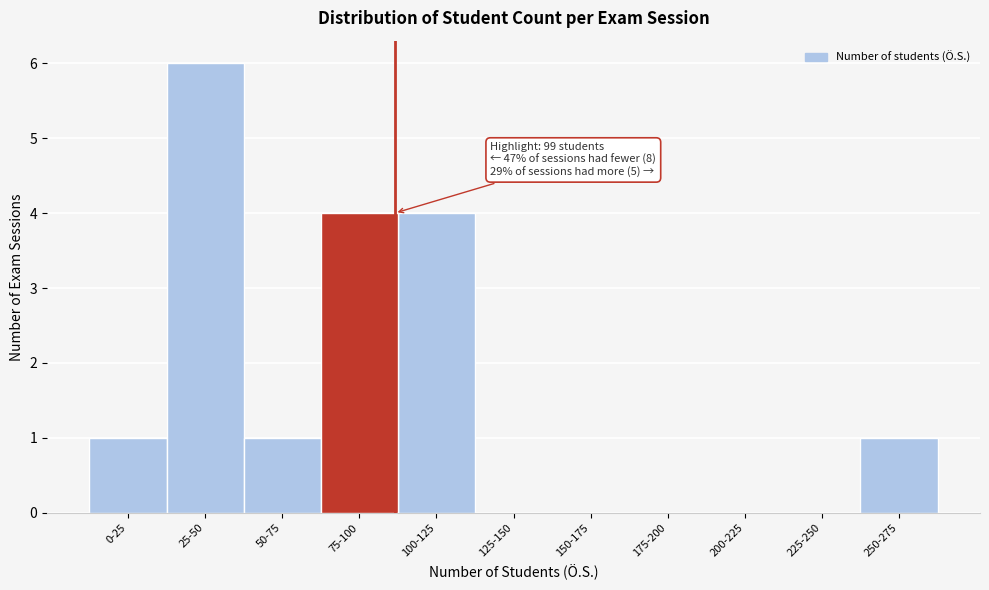

Reading left to right, list all the values displayed in this chart.

0-25=1	25-50=6	50-75=1	75-100=4	100-125=4	125-150=0	150-175=0	175-200=0	200-225=0	225-250=0	250-275=1